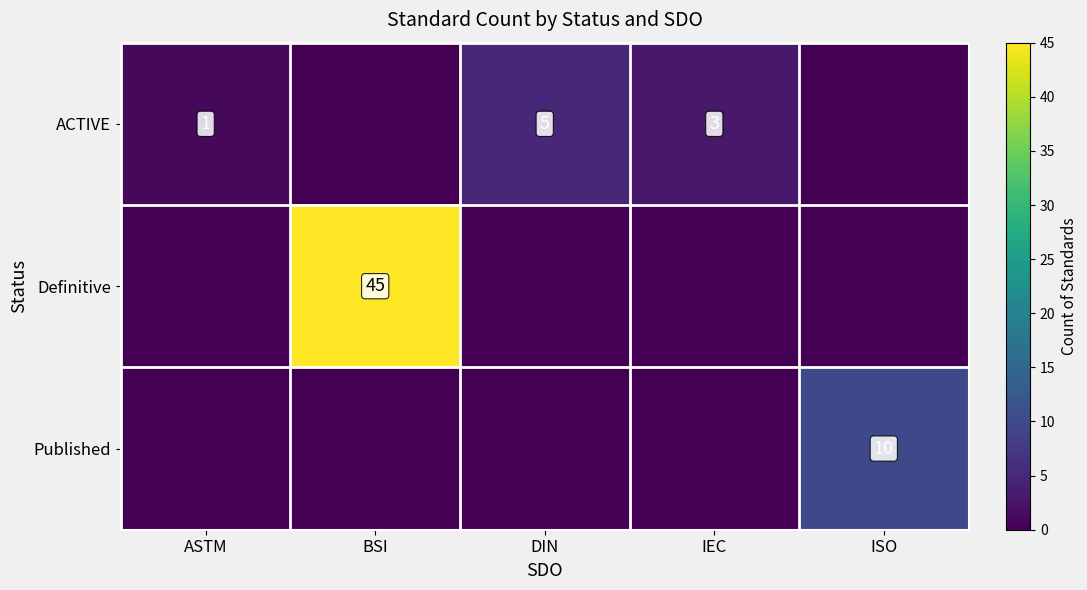

At which category is the sum across all series the highest?

BSI